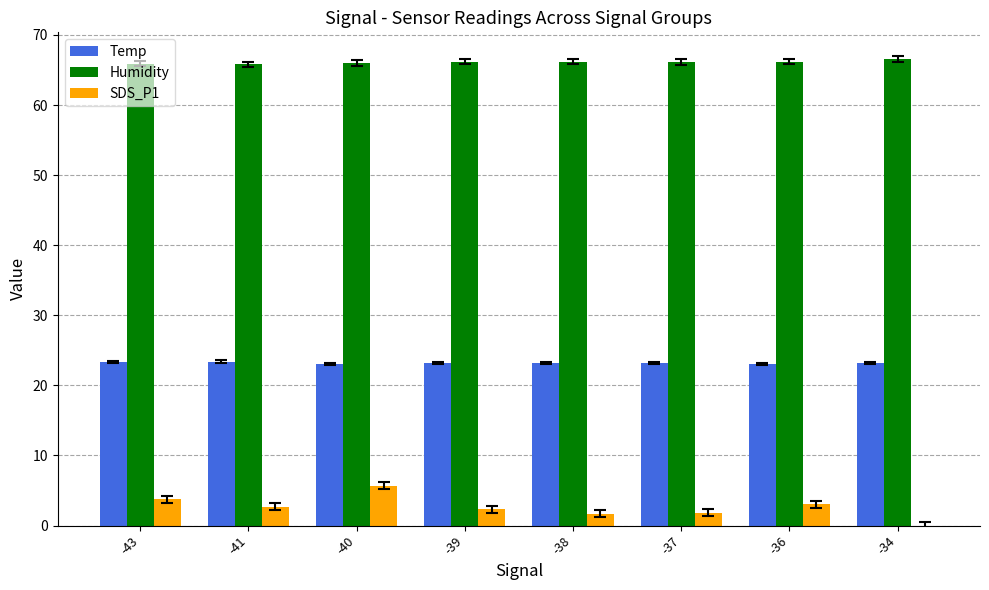

What is the spread (max minus min) of values at -34?

66.6